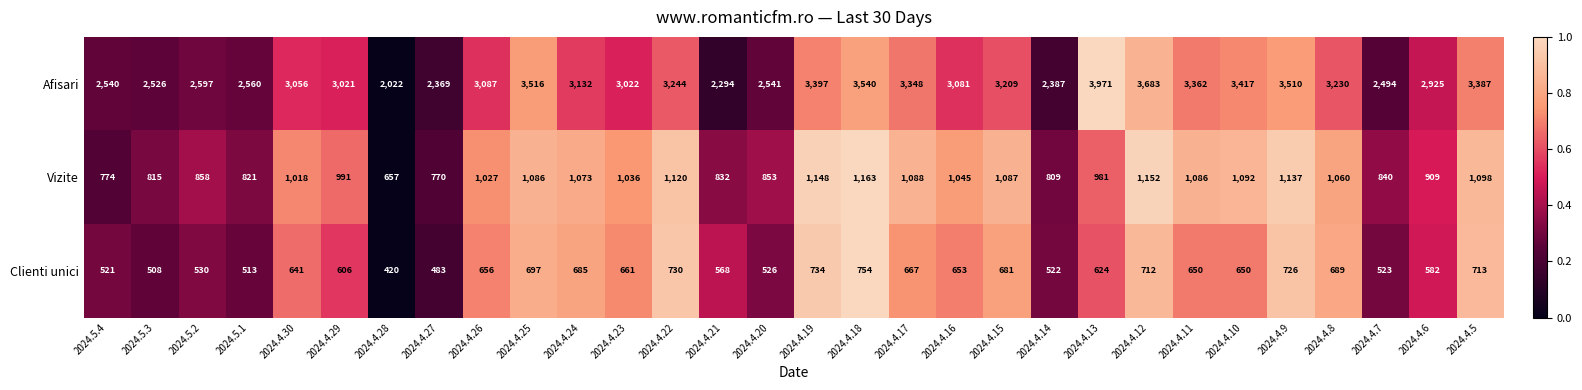

What is the spread (max minus min) of values at 2024.4.11?

2712